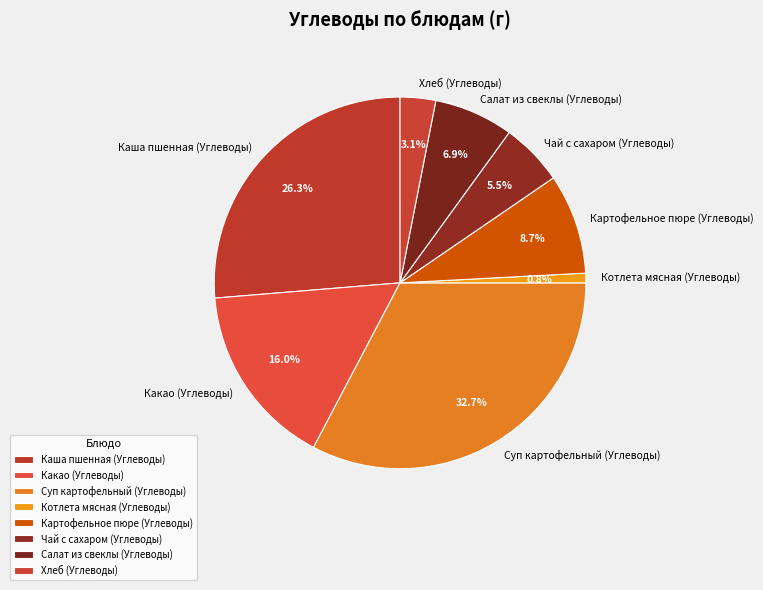

What is the smallest slice in the pie chart?

Котлета мясная (Углеводы)